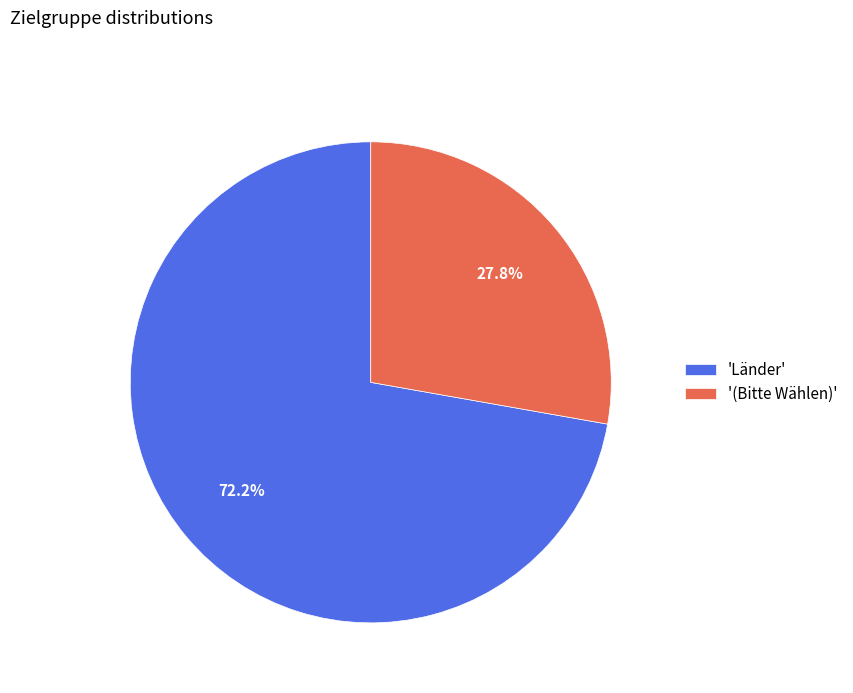

Which category has the biggest portion of the pie?

'Länder'